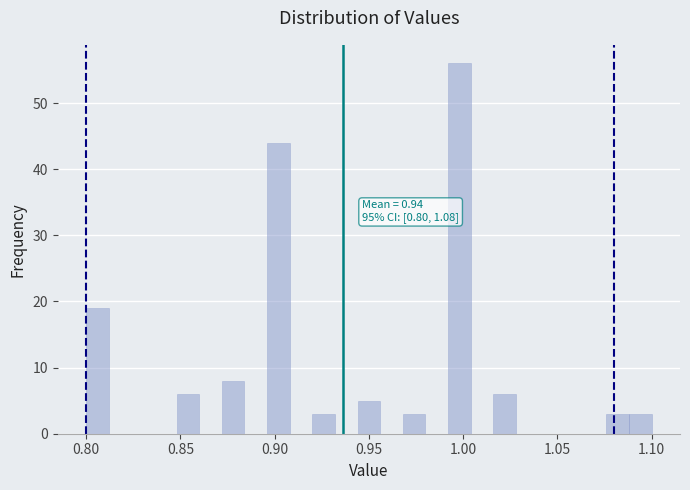

Around what value on the x-axis is the tallest bar? Give the approximate position of its centre, as read against the axis.

1.000